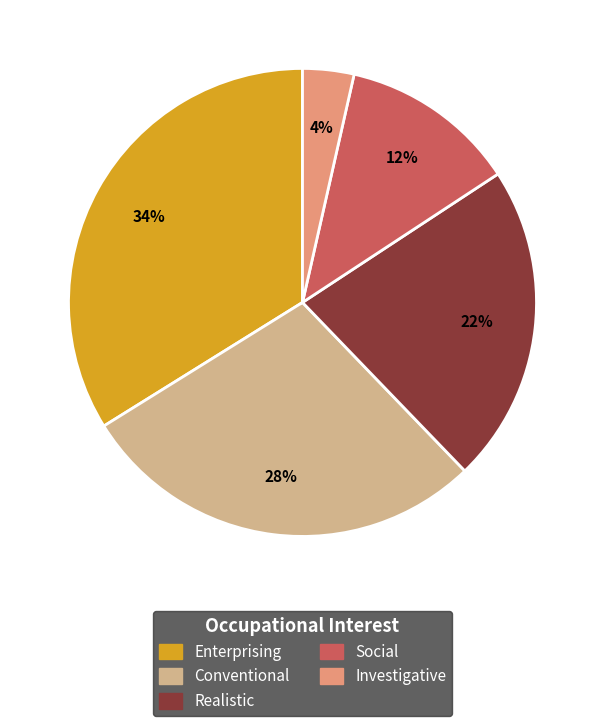

Does any single category account for the majority?

No